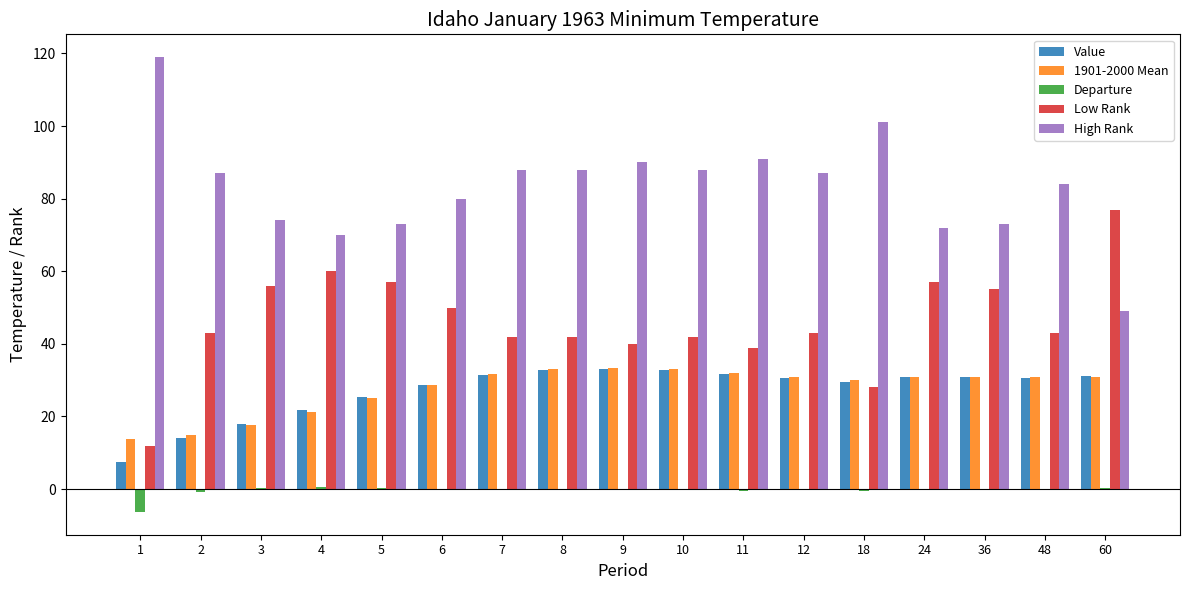

What is the greatest value displayed?

119.0